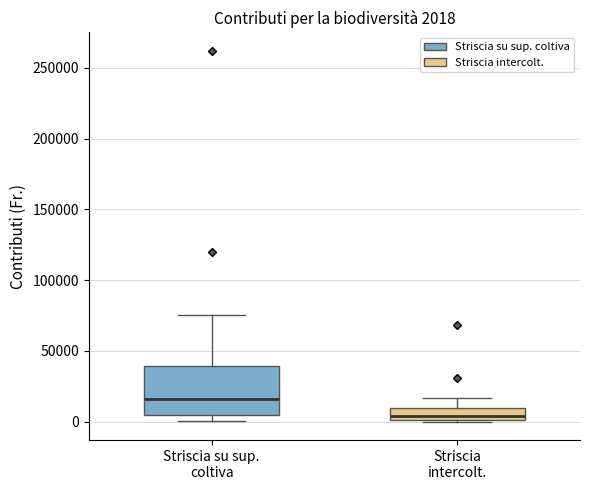

Comparing the boxes themselves (not the whiskers), which one is the tallest?

Striscia su sup. coltiva